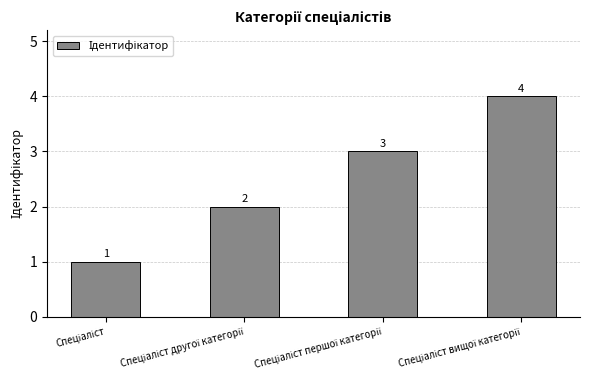

What is the greatest value displayed?

4